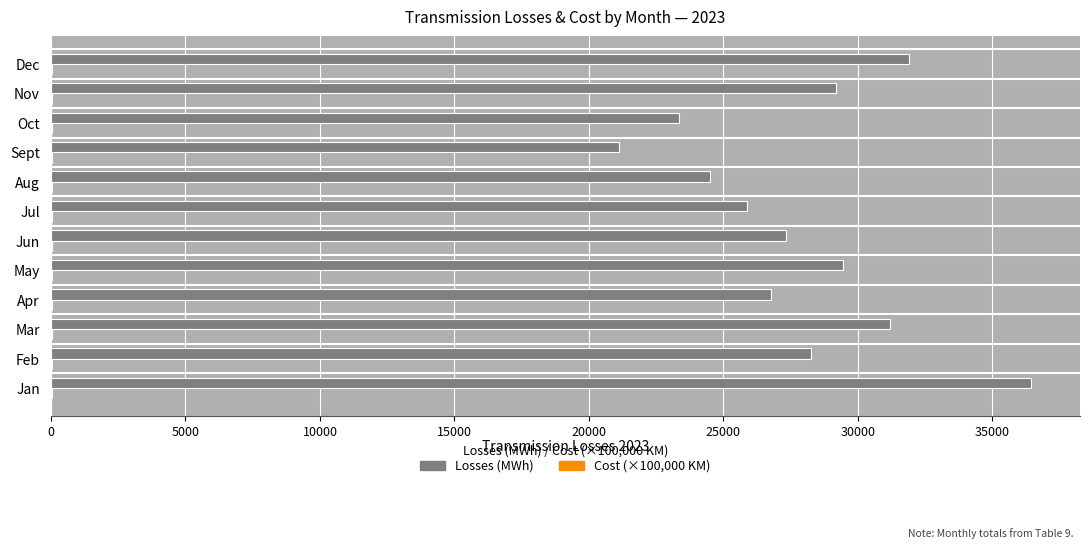

At which category does the chart reach its peak across all series?

Jan